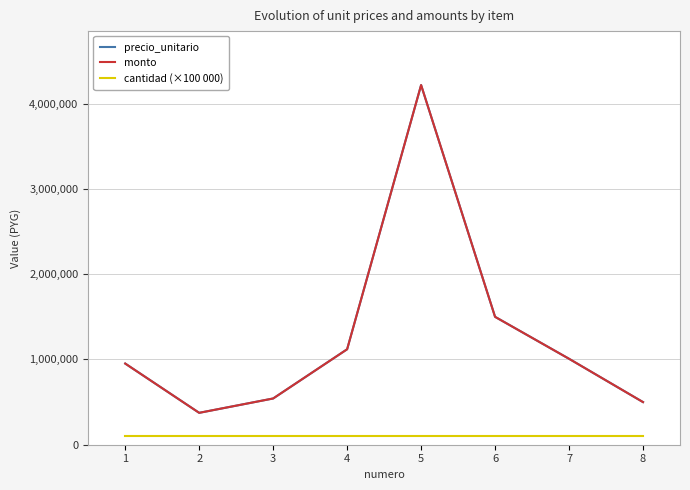

Which series changed the most between 1 and 4?

precio_unitario